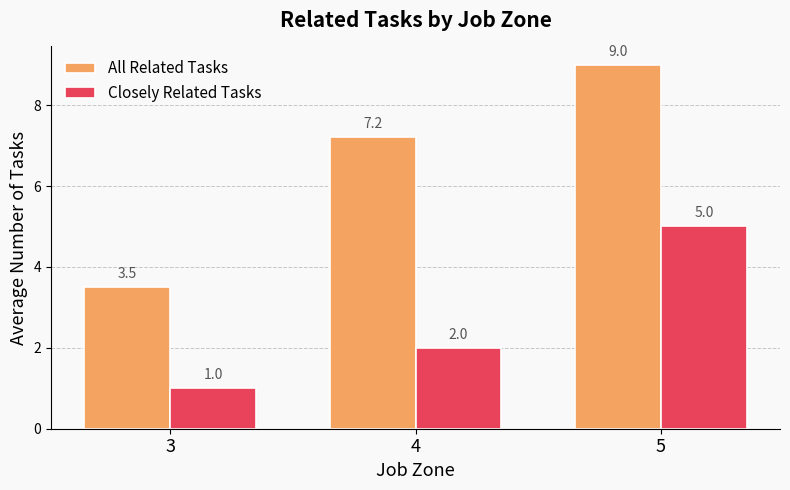

What is the value of the Closely Related Tasks bar at the 3rd from the left?

5.0